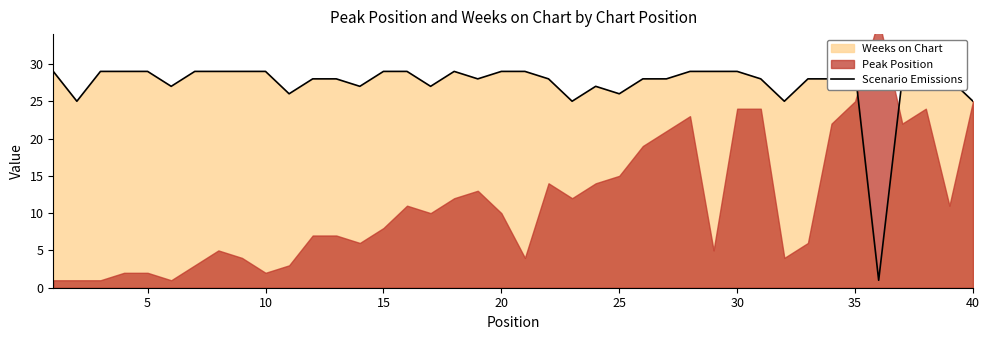

Does the chart have visible grid lines?

No